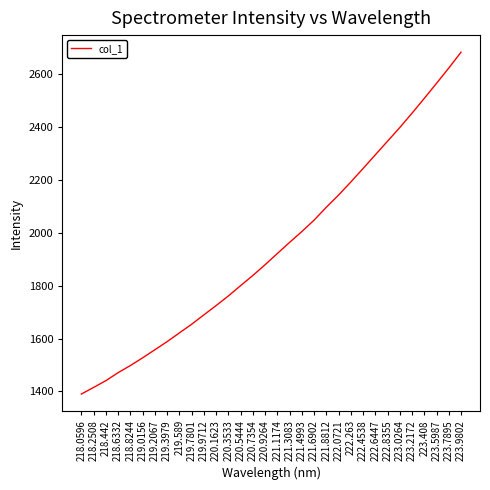

True or false: there are more than 1 points higher than both neighbors.

False